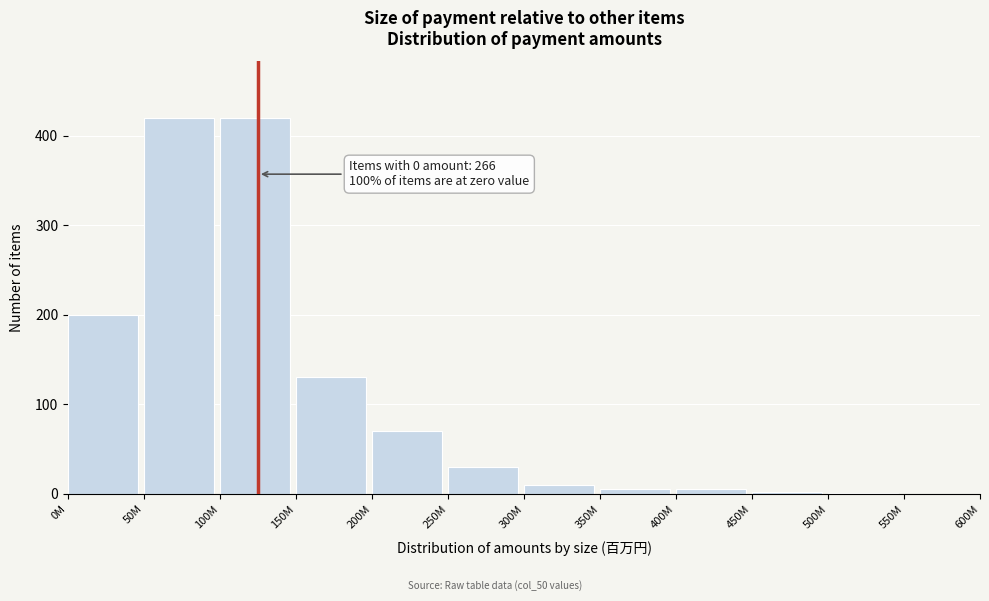

The value at 300M is 10. True or false?

True